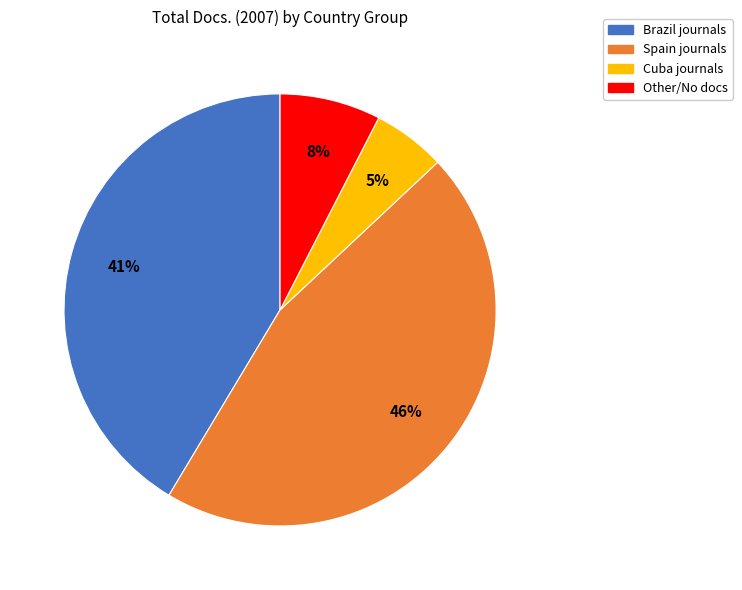

How many slices are in this pie chart?

4